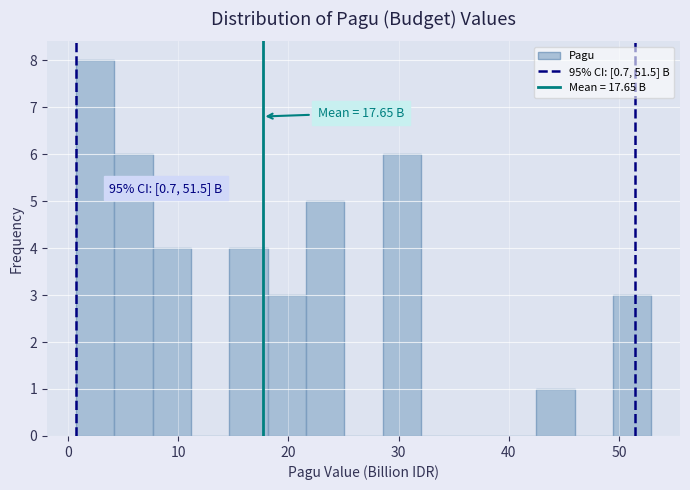

Read against the x-axis, roughly where is the centre of the tallest bar?

2